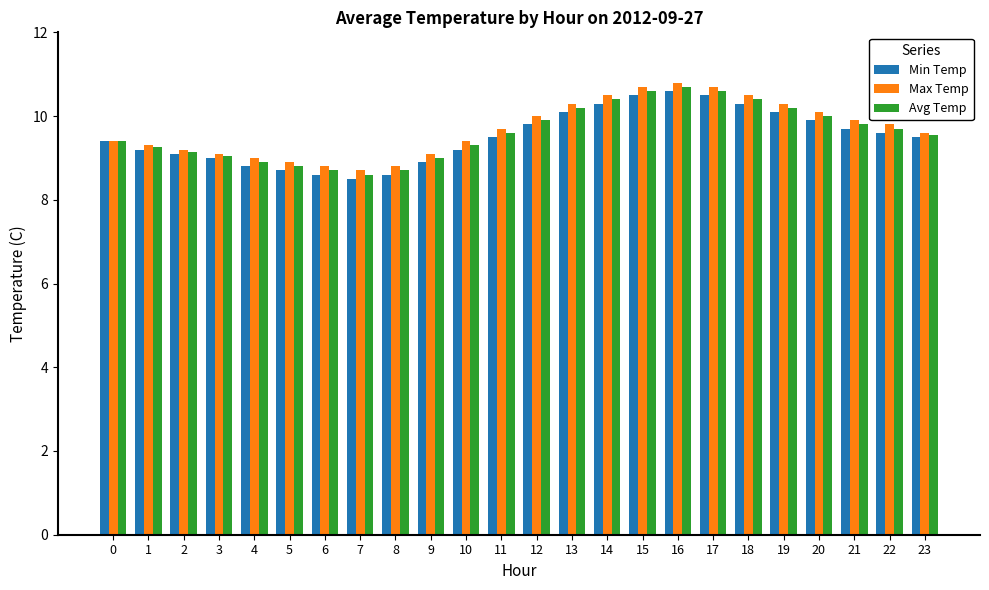

The value of Max Temp at 1 is 9.3. True or false?

True